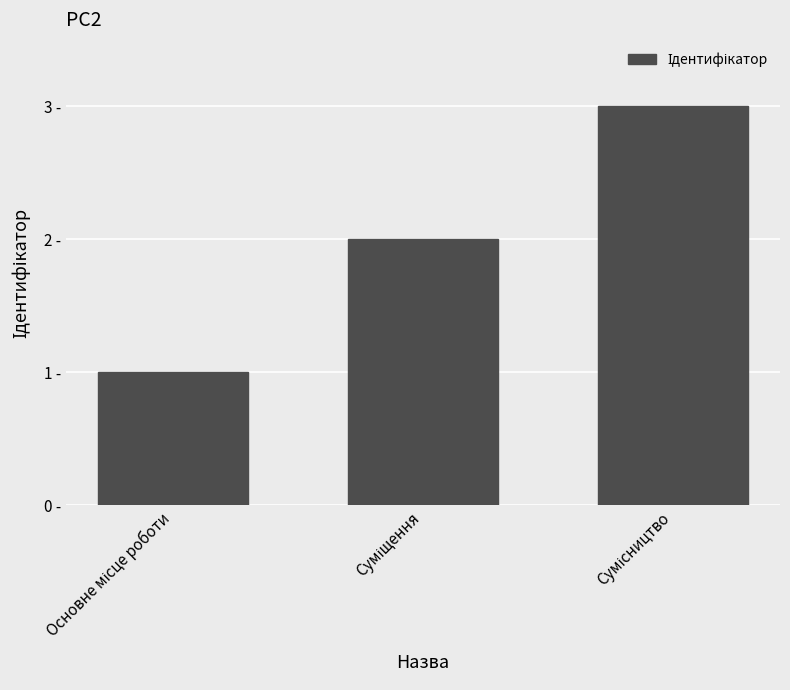

Are the bars horizontal?

No